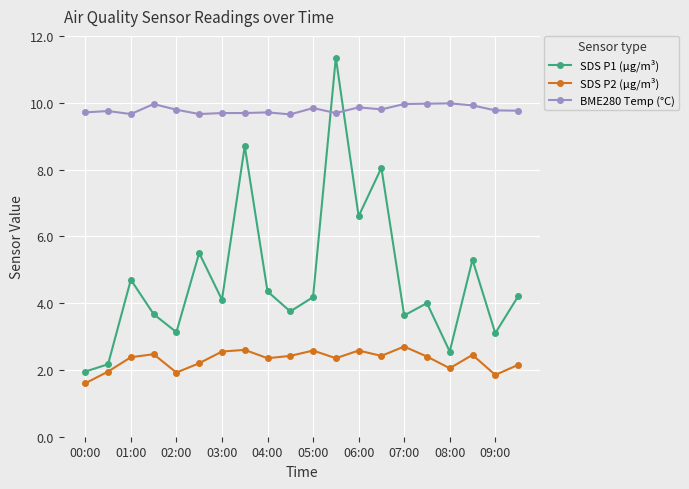

Which series ends up on top after the final intersection of SDS P1 (µg/m³) and BME280 Temp (°C)?

BME280 Temp (°C)